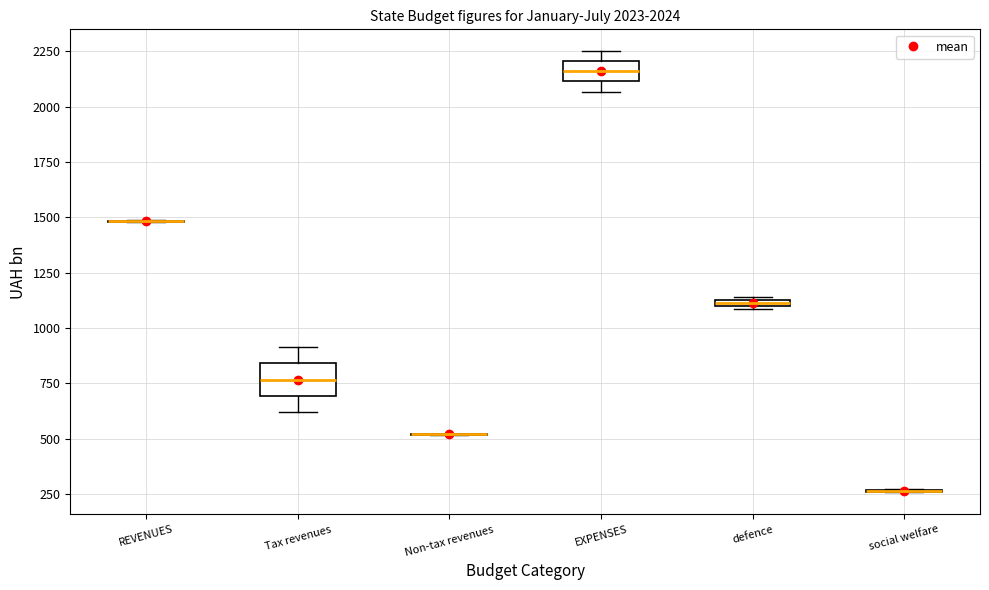

Comparing the boxes themselves (not the whiskers), which one is the tallest?

Tax revenues